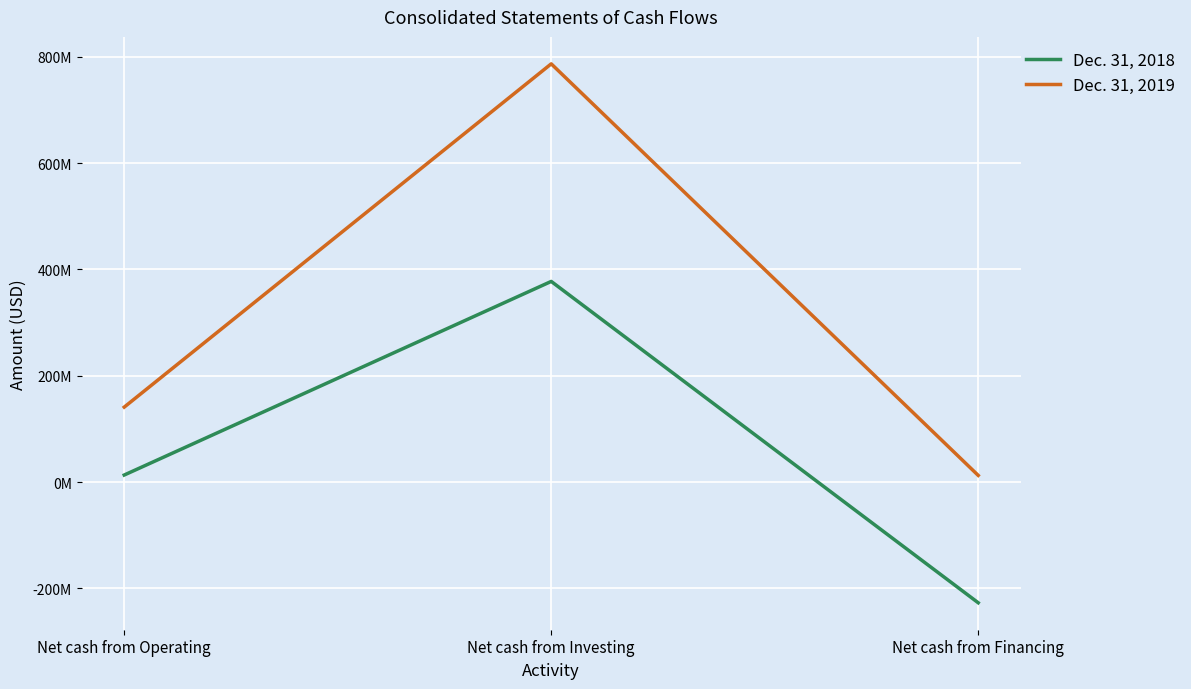

What are all the series names shown in the legend?

Dec. 31, 2018, Dec. 31, 2019